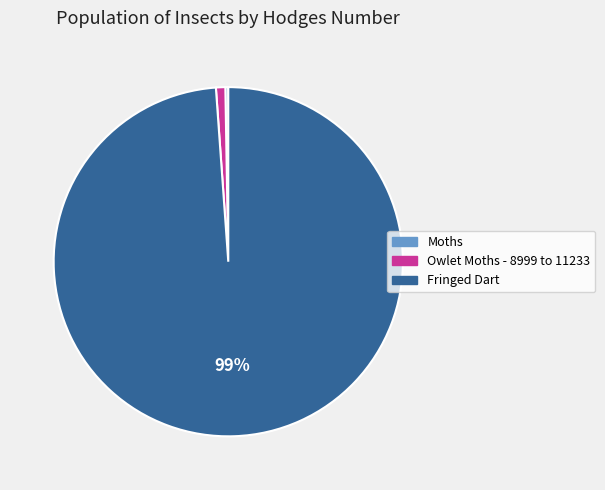

Does Fringed Dart represent more than half of the total?

Yes